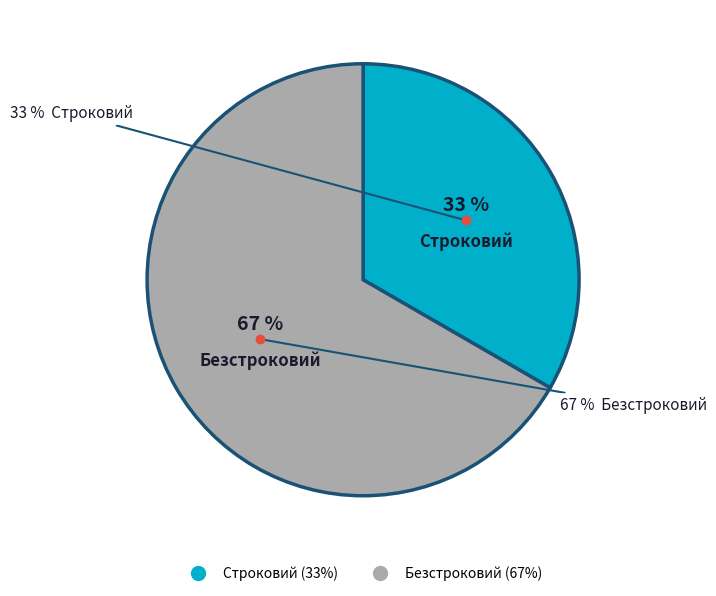

Count the number of slices in the pie.

2